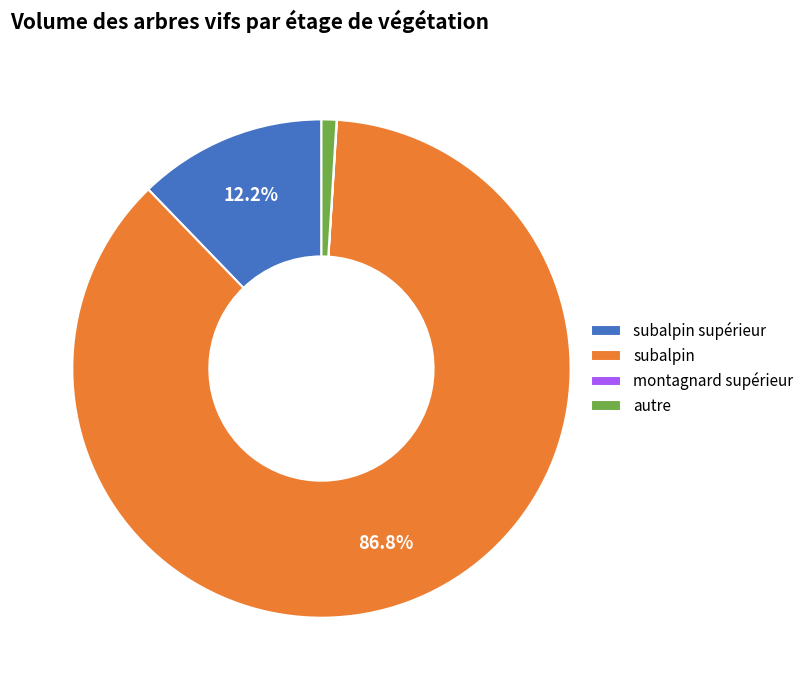

Is the sum of autre and subalpin supérieur greater than half?

No